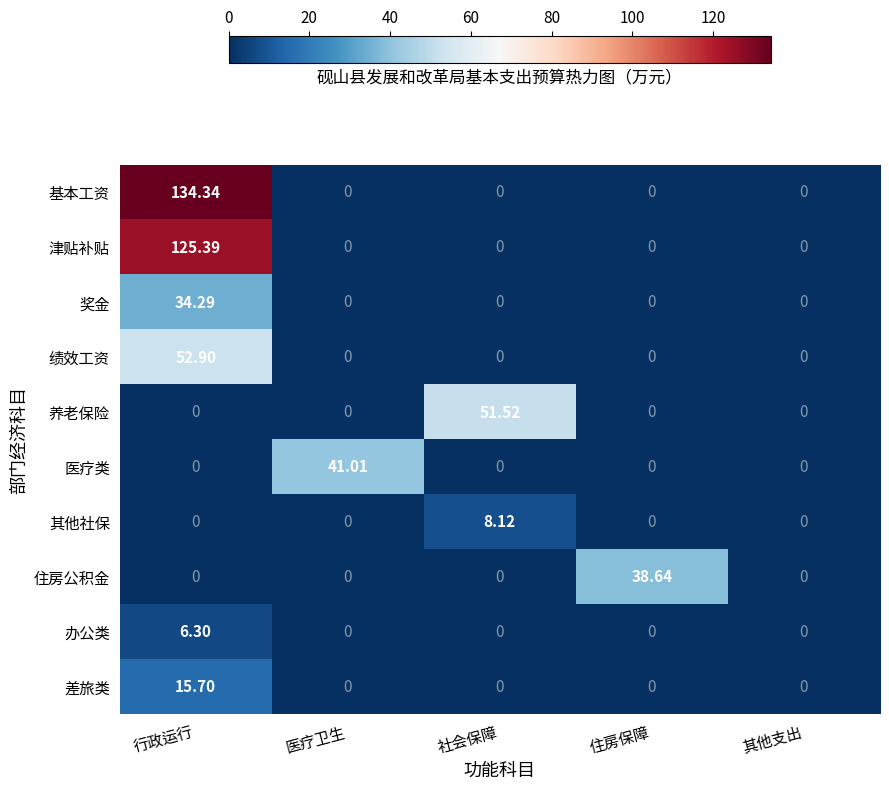

Which series has the widest spread of values?

基本工资